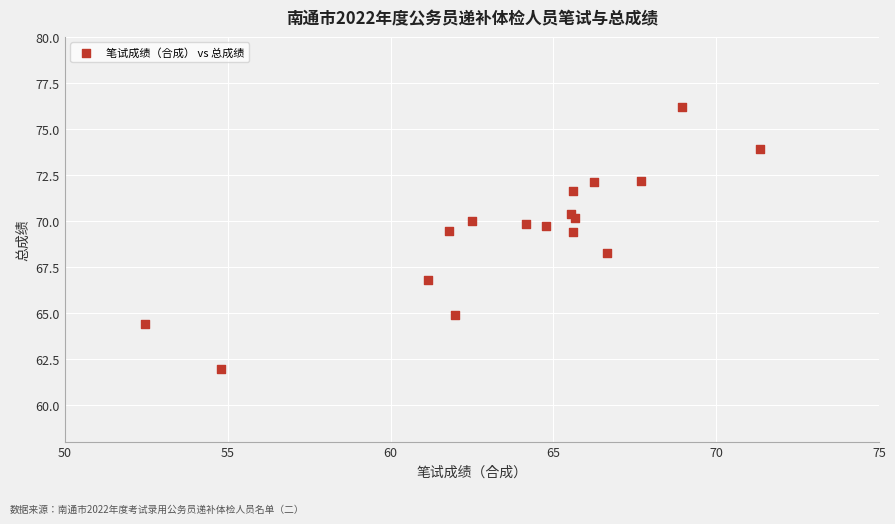

What is the range of Y values (max minus min)?

14.2